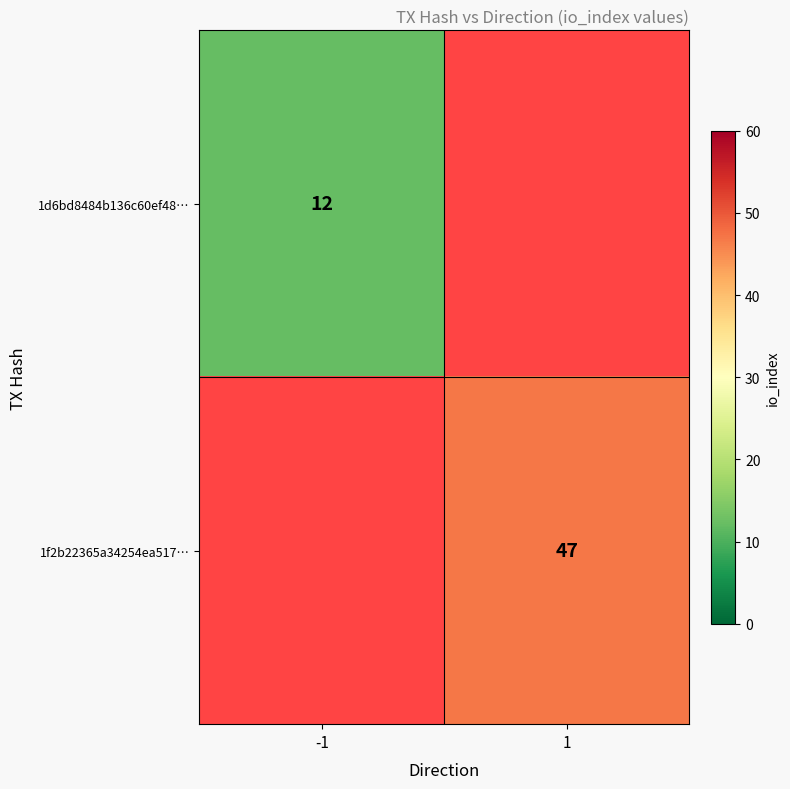

How many distinct data groups are displayed?

2